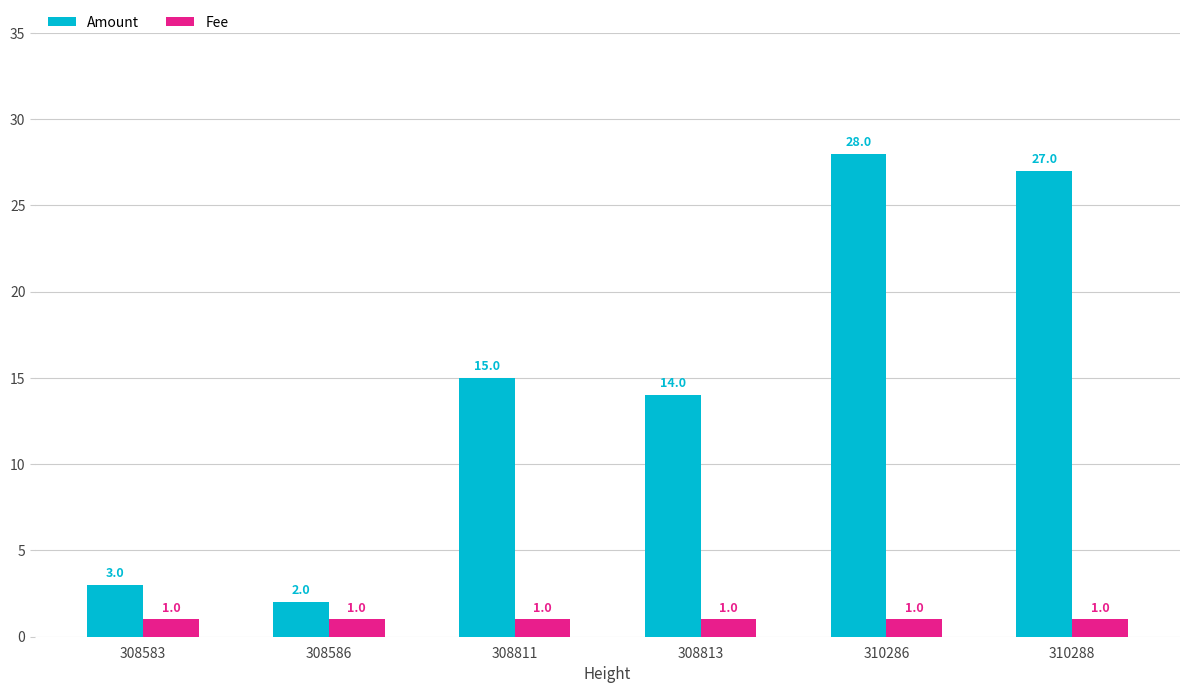

Which series has the largest range (max minus min)?

Amount